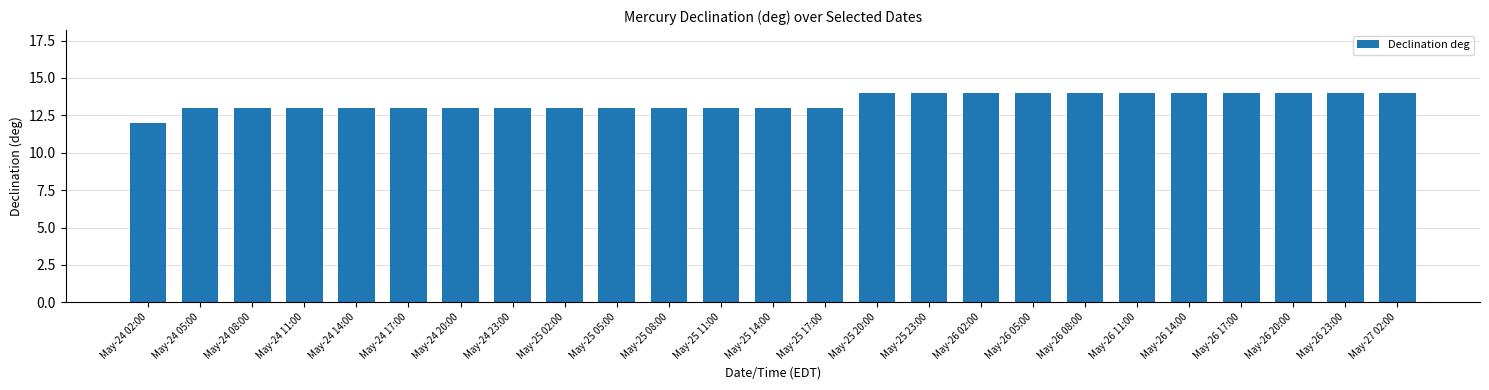

Reading right to left, what are all the values shown in this chart?

14	14	14	14	14	14	14	14	14	14	14	13	13	13	13	13	13	13	13	13	13	13	13	13	12